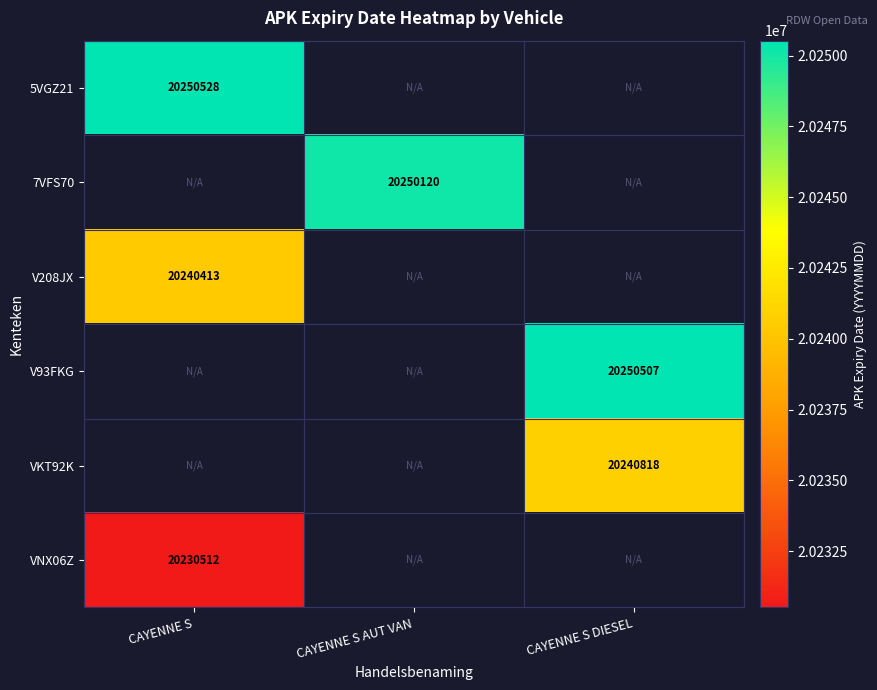

Count the number of categories in the chart.

3